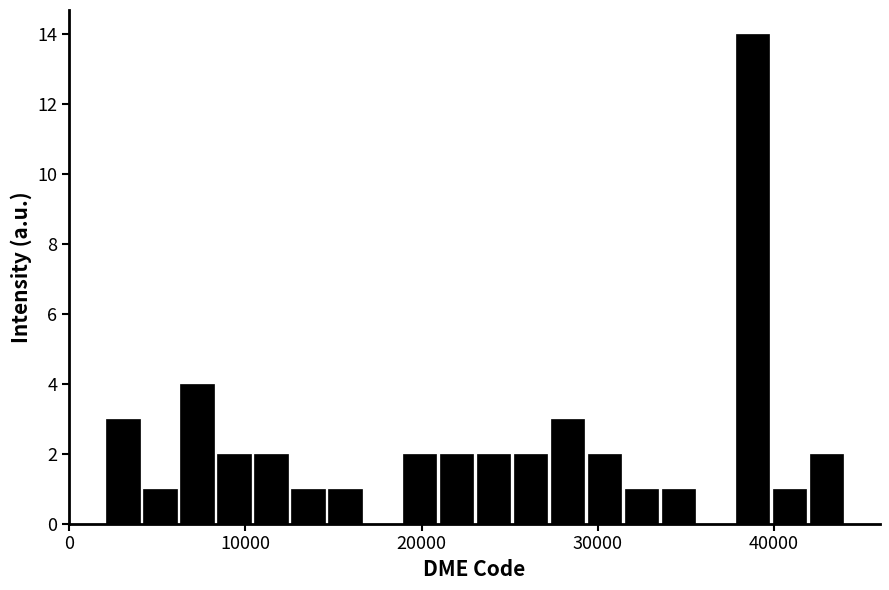

Read against the x-axis, roughly where is the centre of the tallest bar?

39000